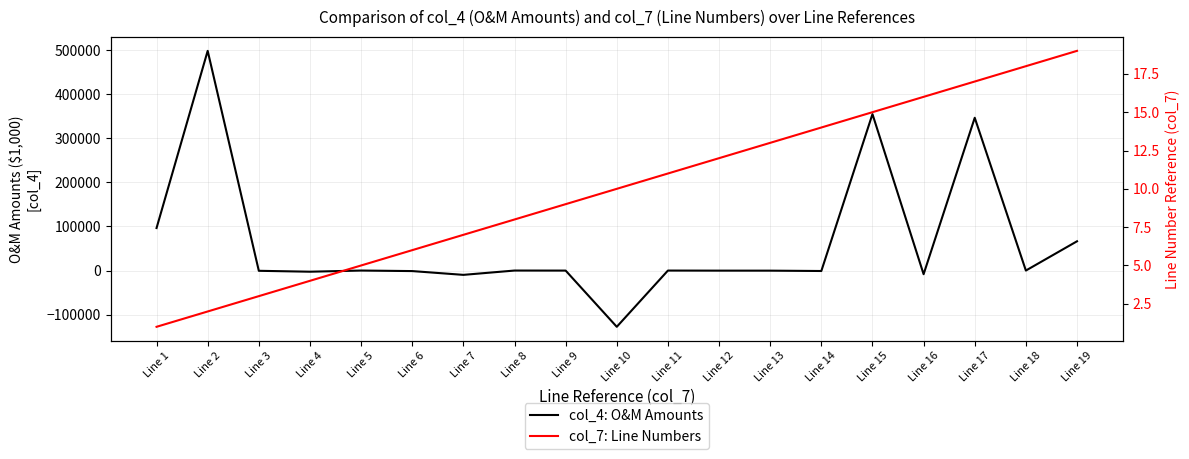

At Line 16, list the series in order from largest to smallest.

col_7: Line Numbers, col_4: O&M Amounts